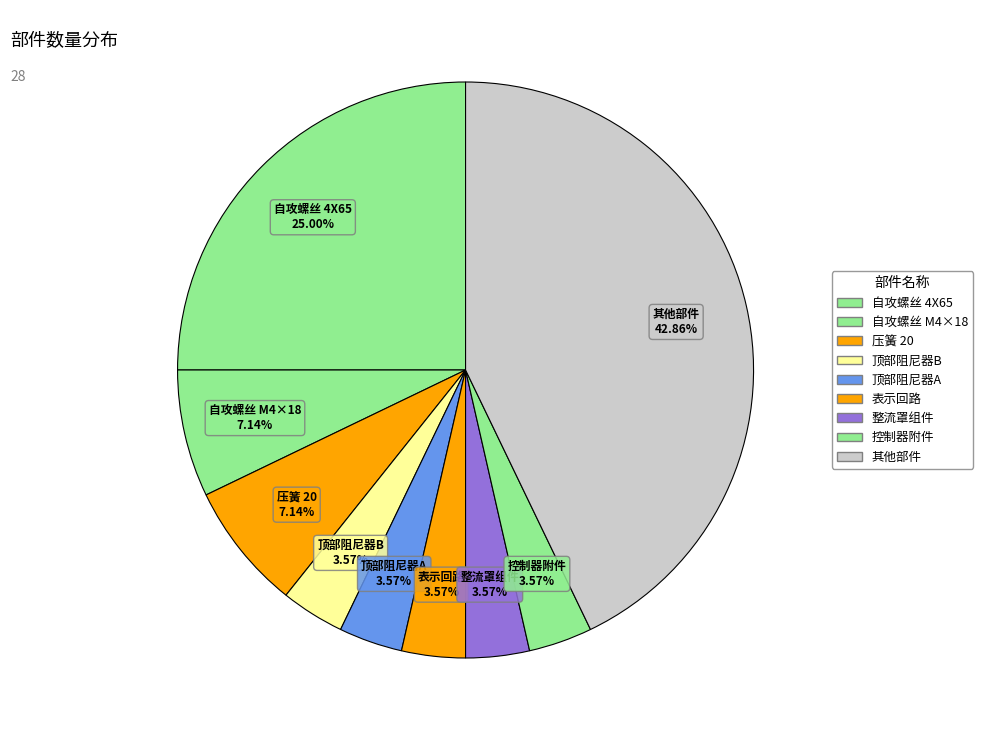

How many slices are in this pie chart?

9